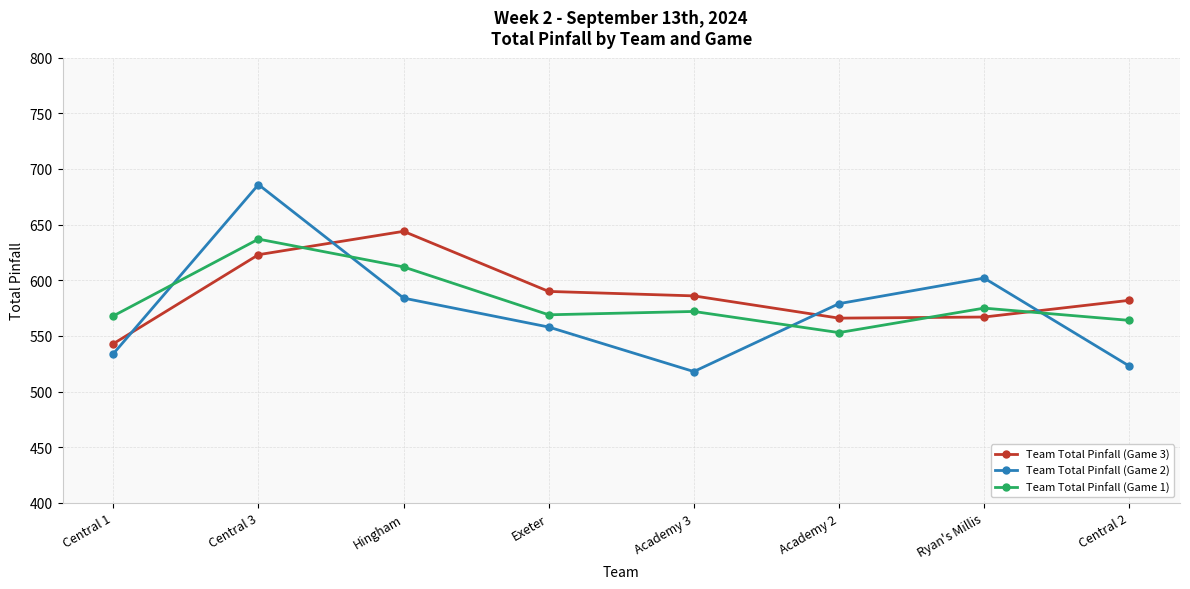

At which category is the sum across all series the highest?

Central 3